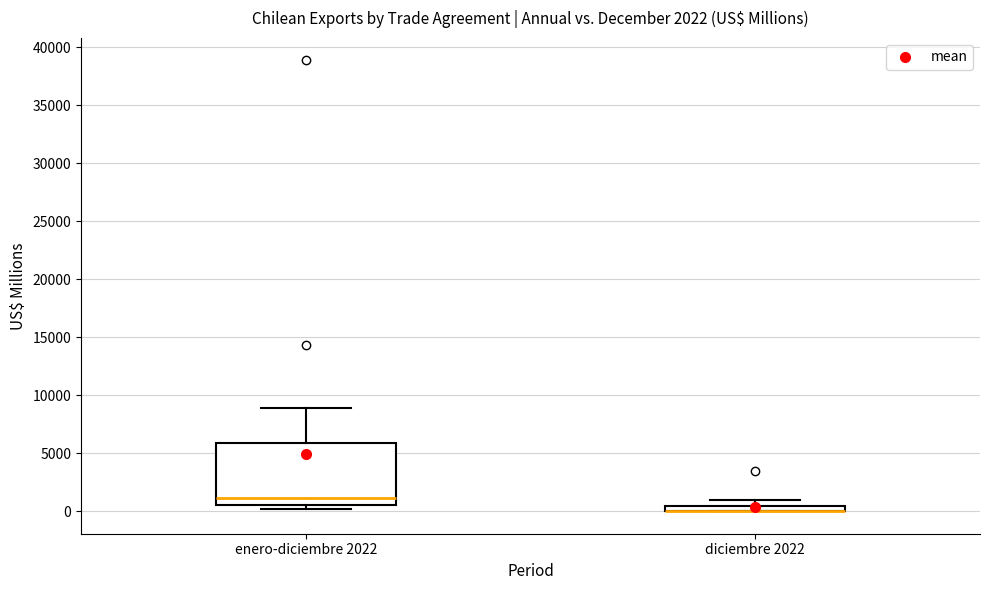

Comparing the boxes themselves (not the whiskers), which one is the tallest?

enero-diciembre 2022